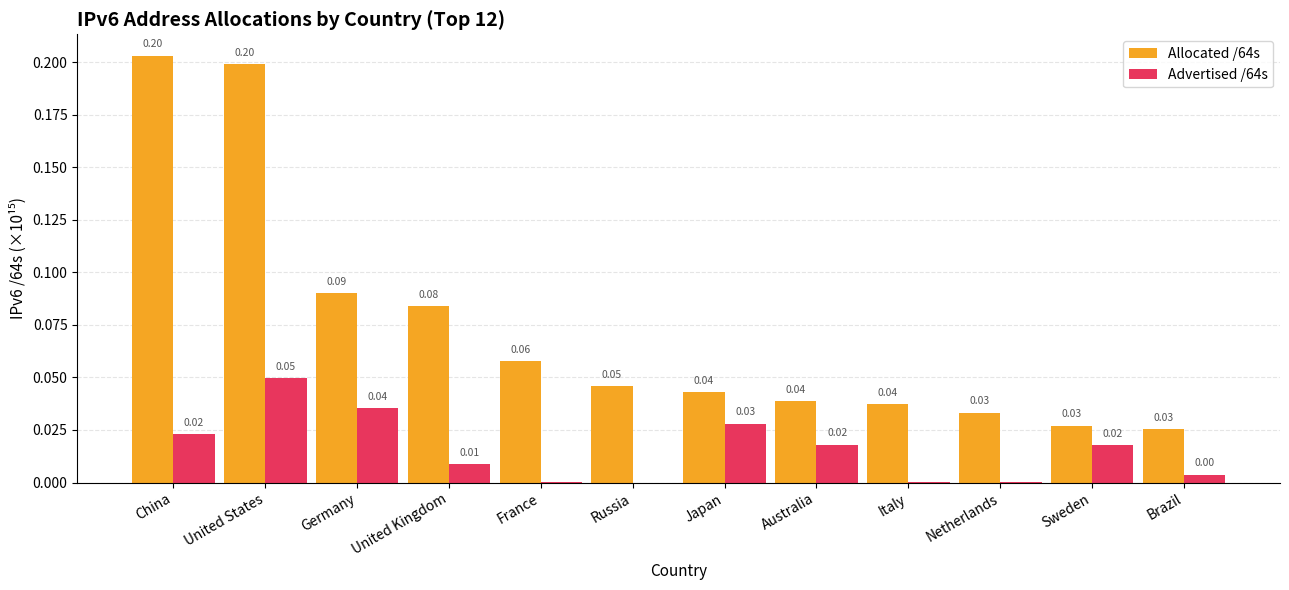

The value of Advertised /64s at Netherlands is 0.0. True or false?

True